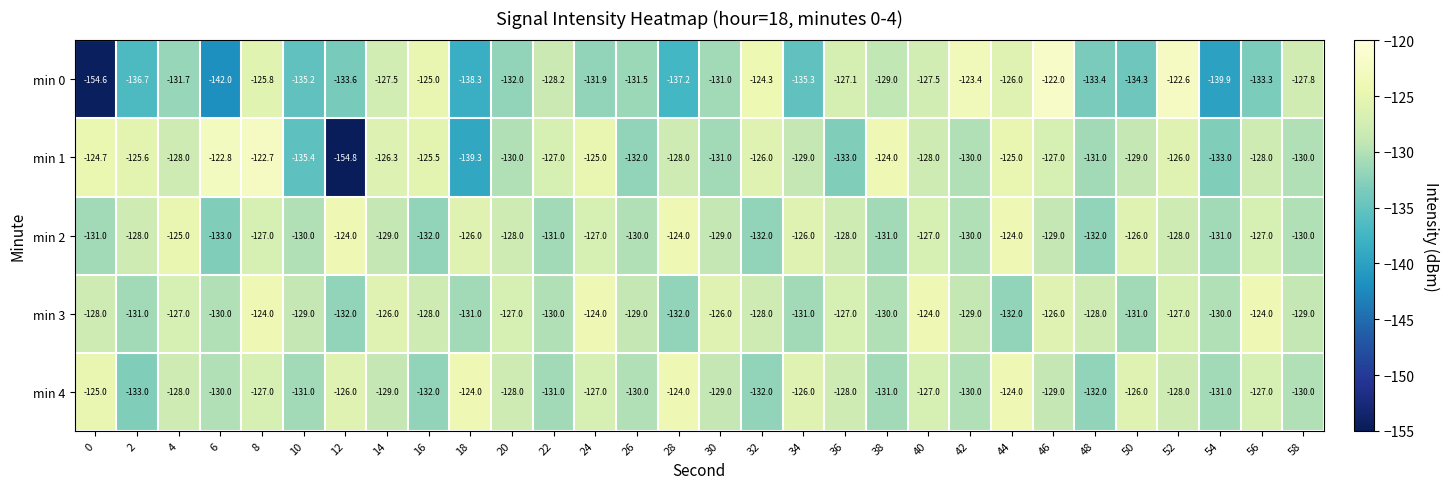

How many distinct data groups are displayed?

5